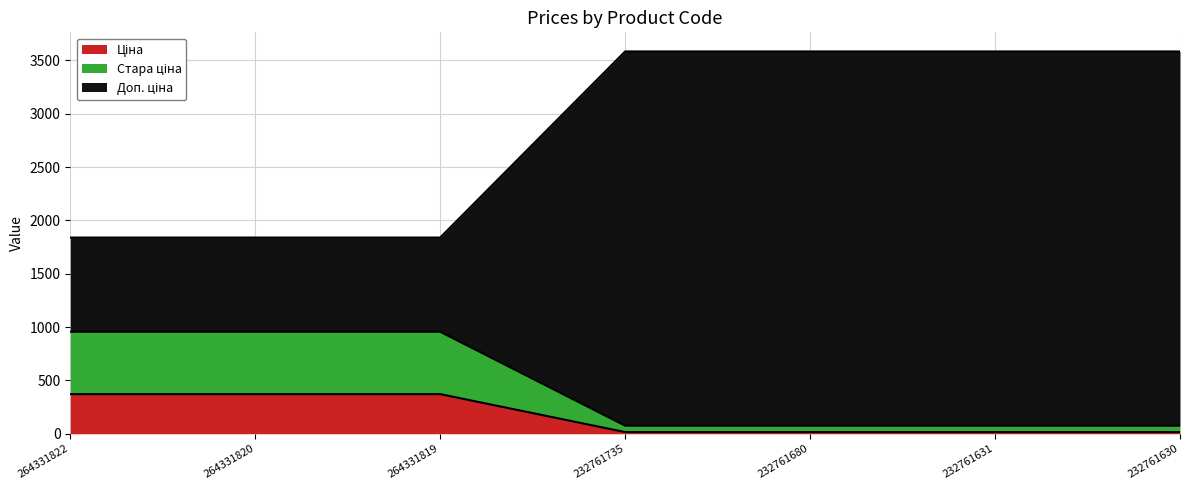

Does the chart display data point markers on the line(s)?

No